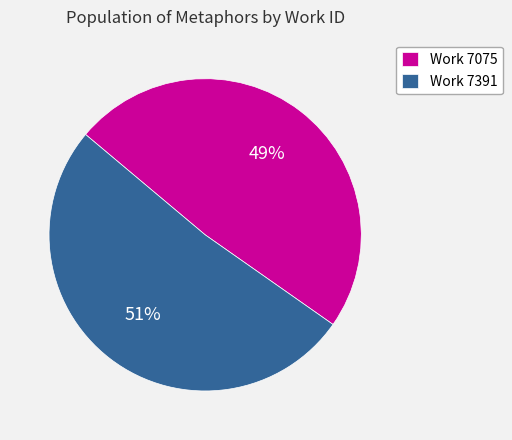

To the nearest percent, what portion does Work 7075 represent?

49%